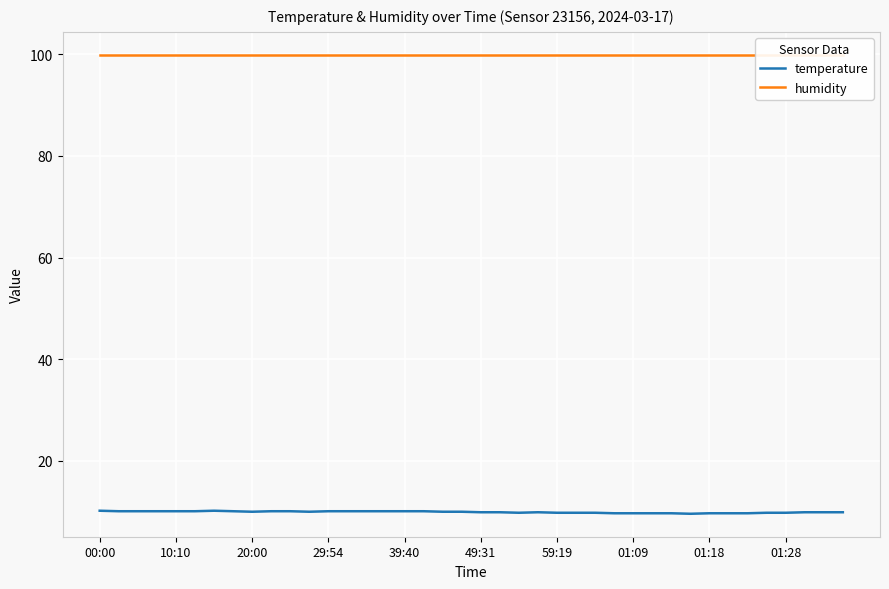

What is the average value of the humidity series?

99.9